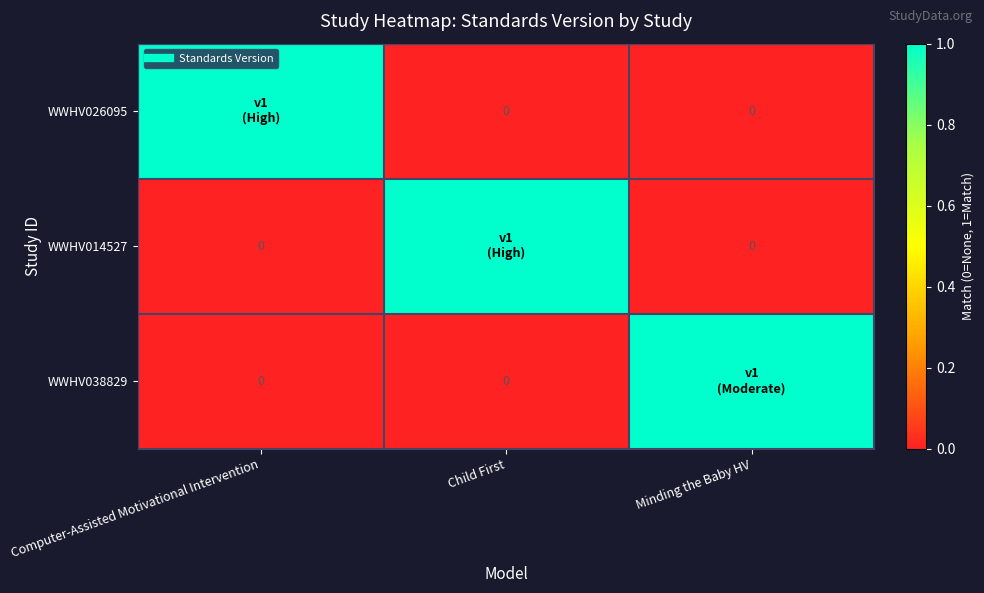

List the series in order of their peak value, highest first.

WWHV026095, WWHV014527, WWHV038829